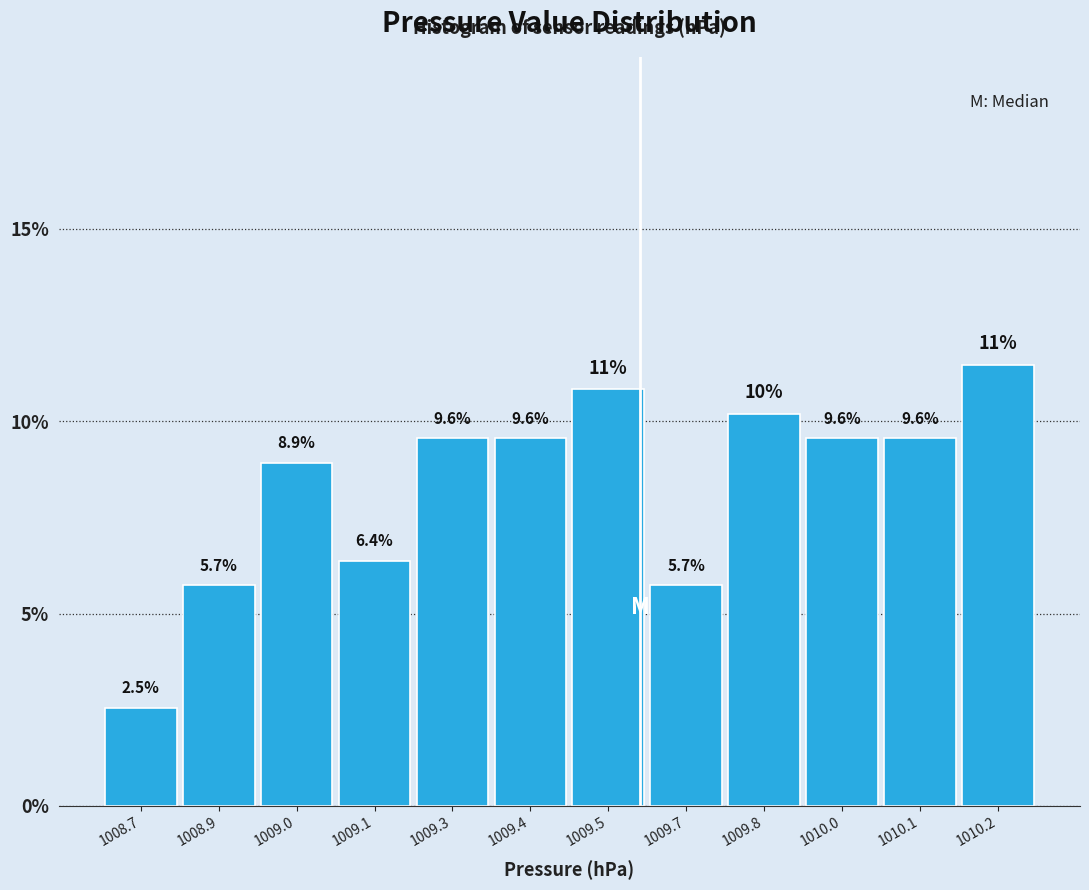

Reading right to left, transcribe all the data shown in this chart.

11.5	9.6	9.6	10.2	5.7	10.8	9.6	9.6	6.4	8.9	5.7	2.5